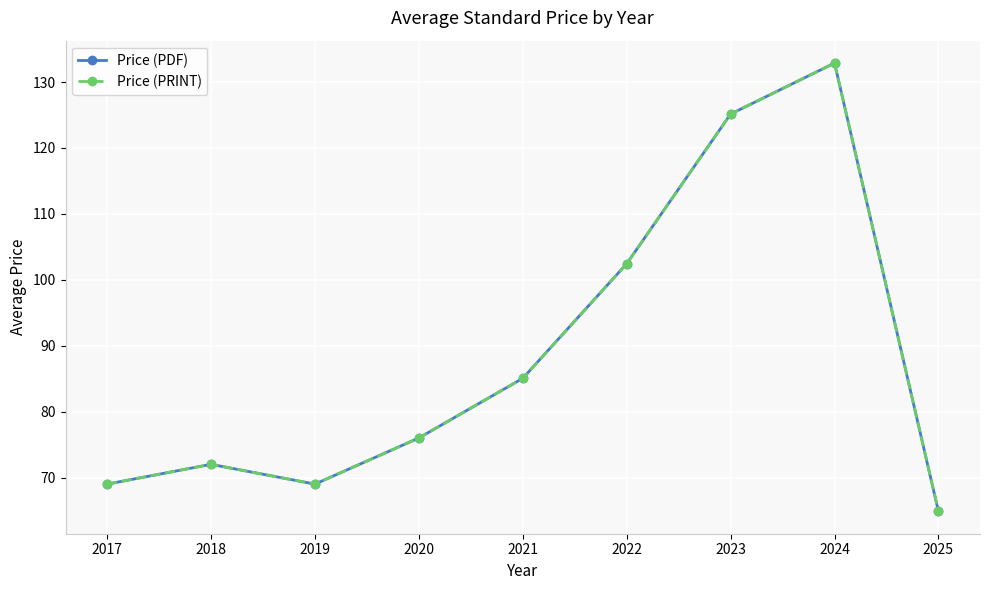

Is it true that Price (PDF) equals 110.9 at 2021?

False